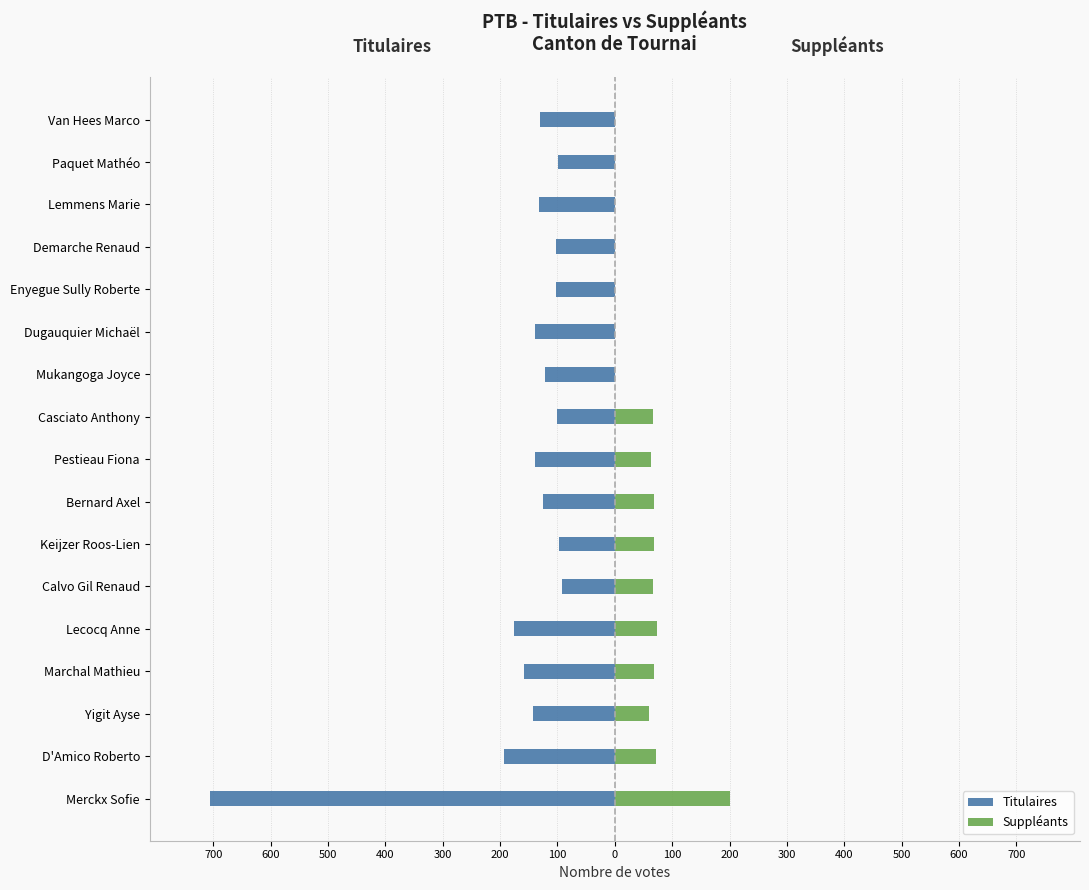

What is the sum of all Titulaires values?

-2757